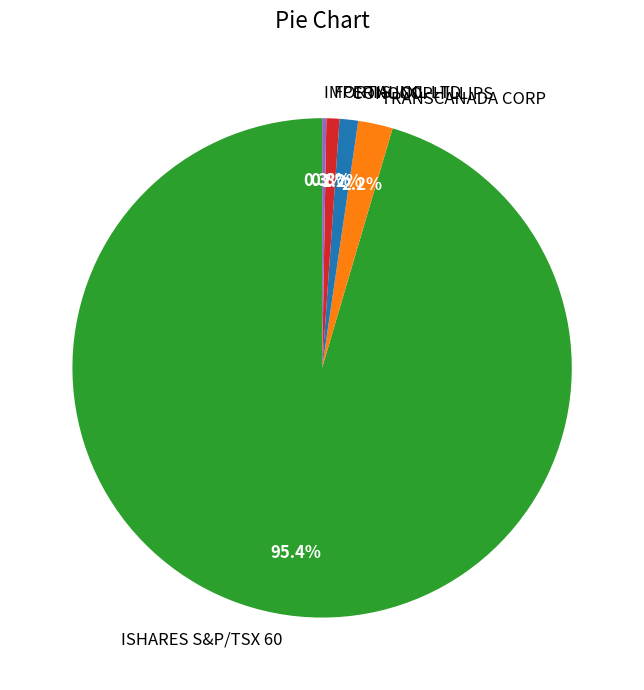

Which slice is the largest?

ISHARES S&P/TSX 60